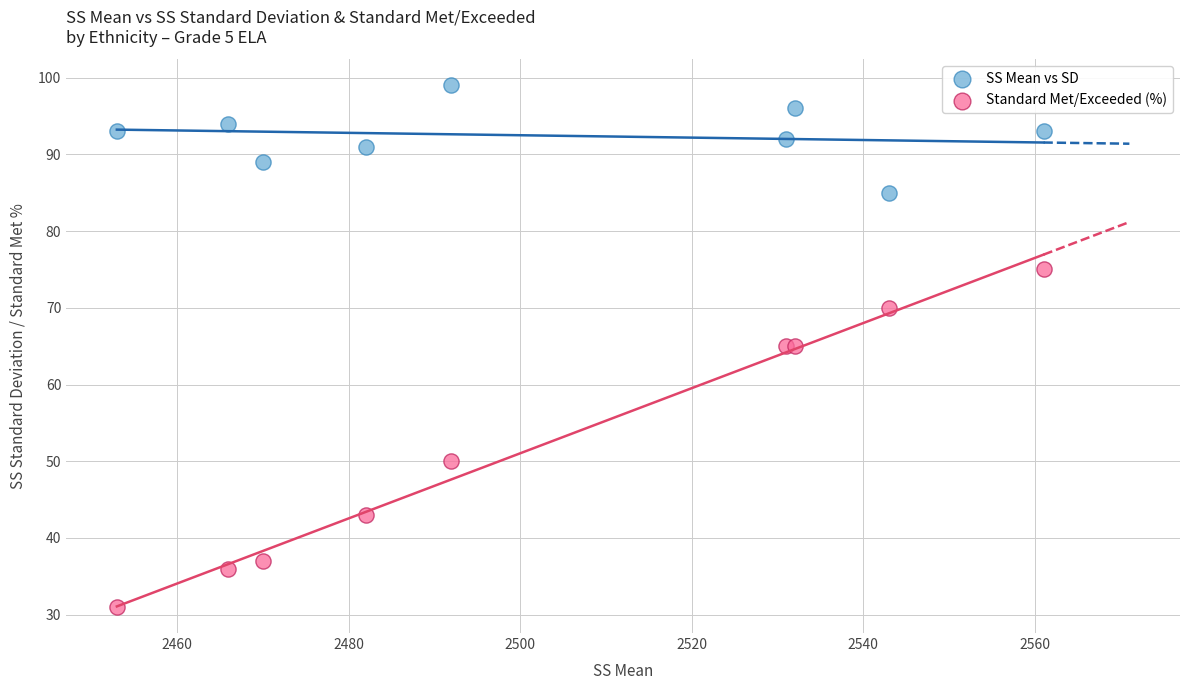

In the Standard Met/Exceeded (%) series, what Y value is closest to 53?

50